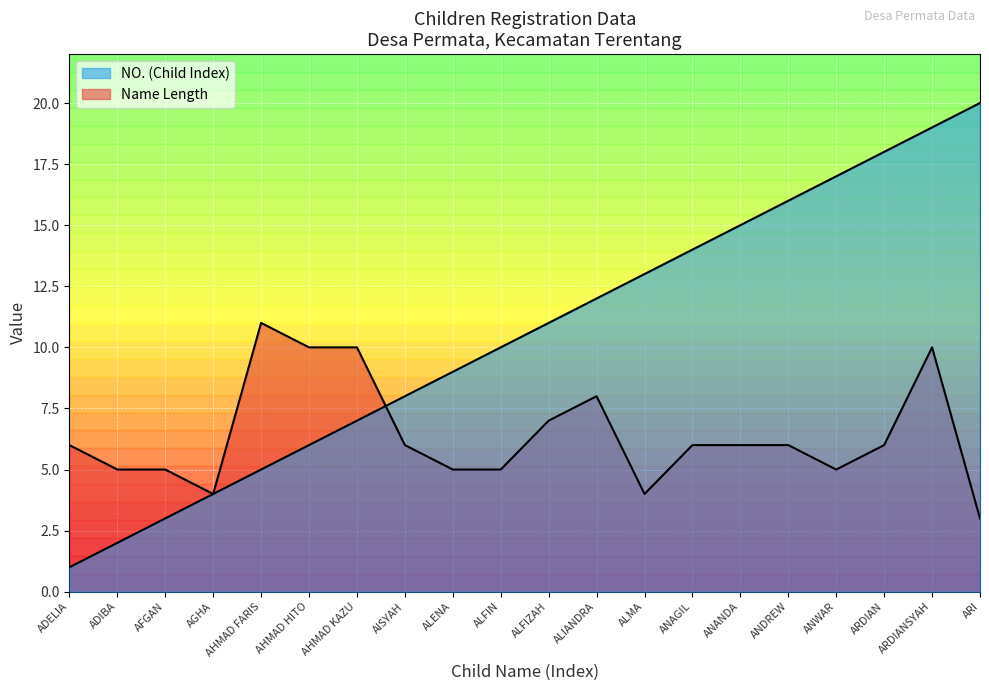

Reading left to right, extract all data points from this chart.

ADELIA=1	ADIBA=2	AFGAN=3	AGHA=4	AHMAD FARIS=5	AHMAD HITO=6	AHMAD KAZU=7	AISYAH=8	ALENA=9	ALFIN=10	ALFIZAH=11	ALIANDRA=12	ALMA=13	ANAGIL=14	ANANDA=15	ANDREW=16	ANWAR=17	ARDIAN=18	ARDIANSYAH=19	ARI=20